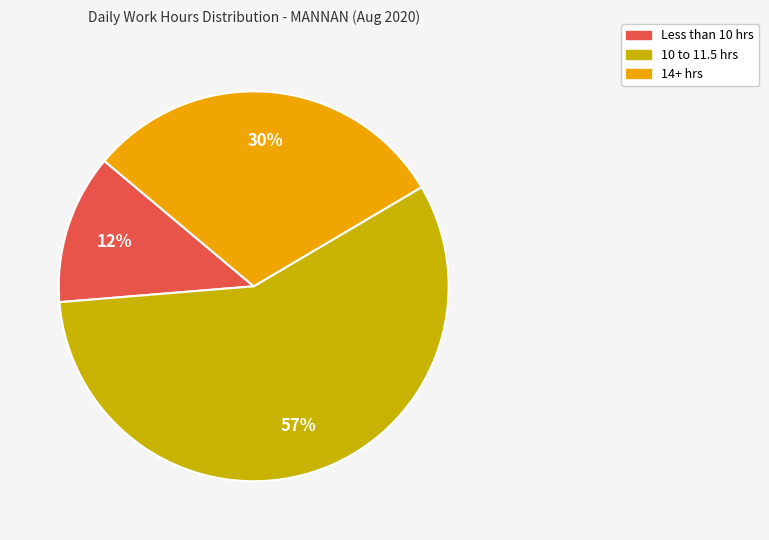

Do 10 to 11.5 hrs and Less than 10 hrs together represent more than half of the pie?

Yes